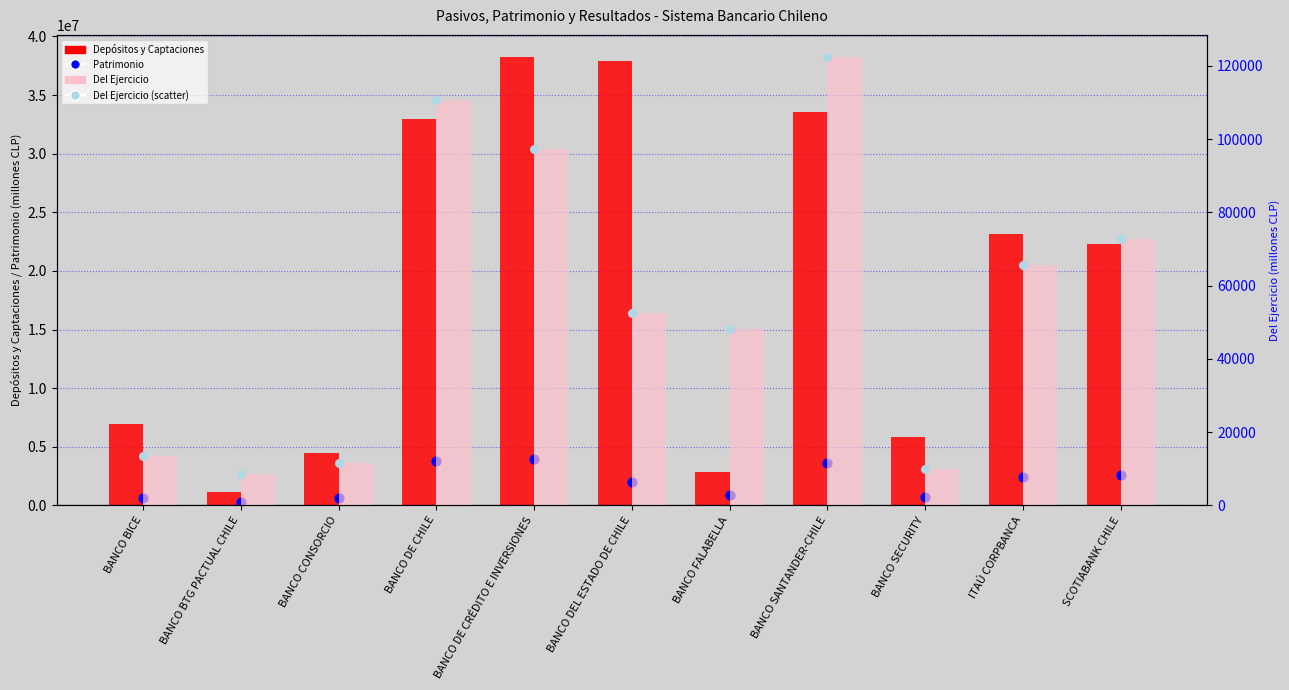

What are all the series names shown in the legend?

Depósitos y Captaciones, Patrimonio, Del Ejercicio, Del Ejercicio (scatter)